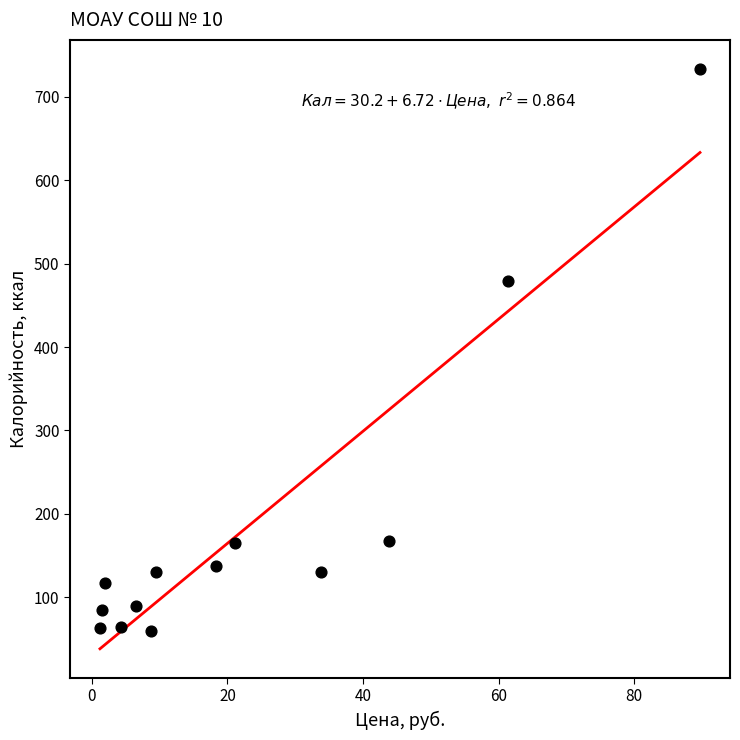

What Y value in the scatter plot is closest to 396?

478.6